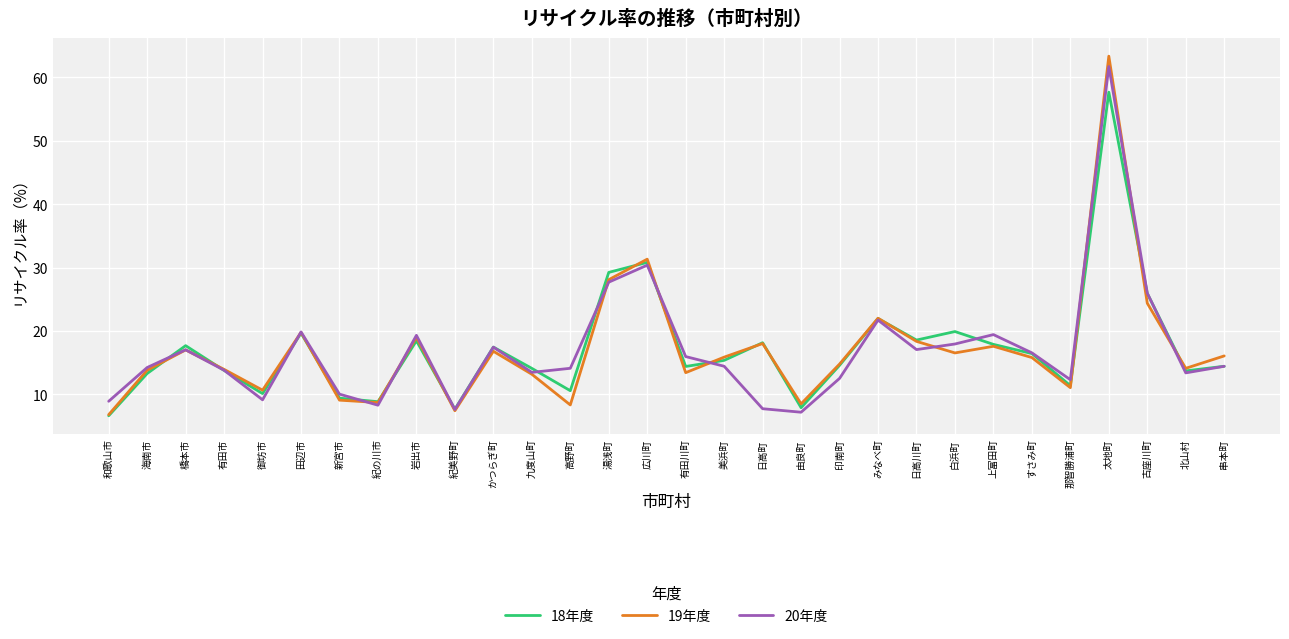

Which series has the largest range (max minus min)?

19年度